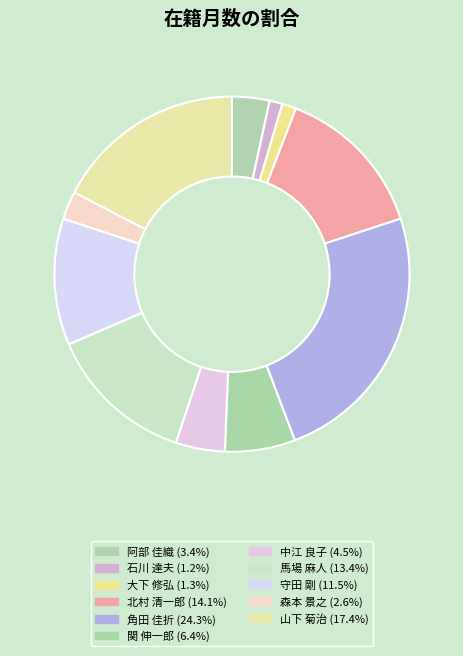

How many slices are in this pie chart?

11